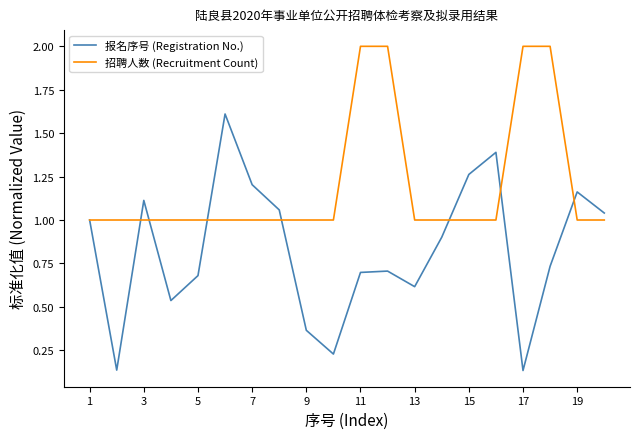

Which series has the widest spread of values?

报名序号 (Registration No.)